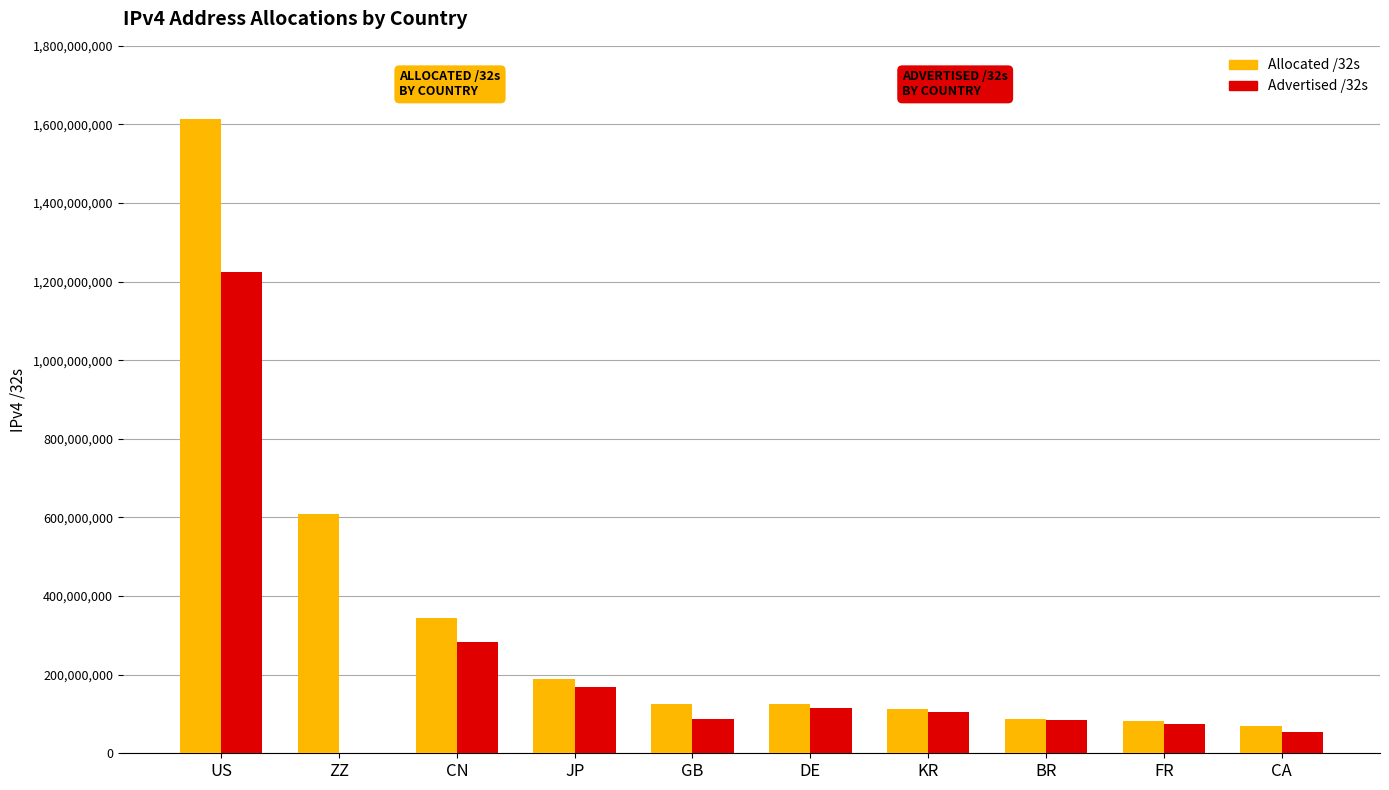

Between US and DE, which series saw the biggest shift?

Allocated /32s